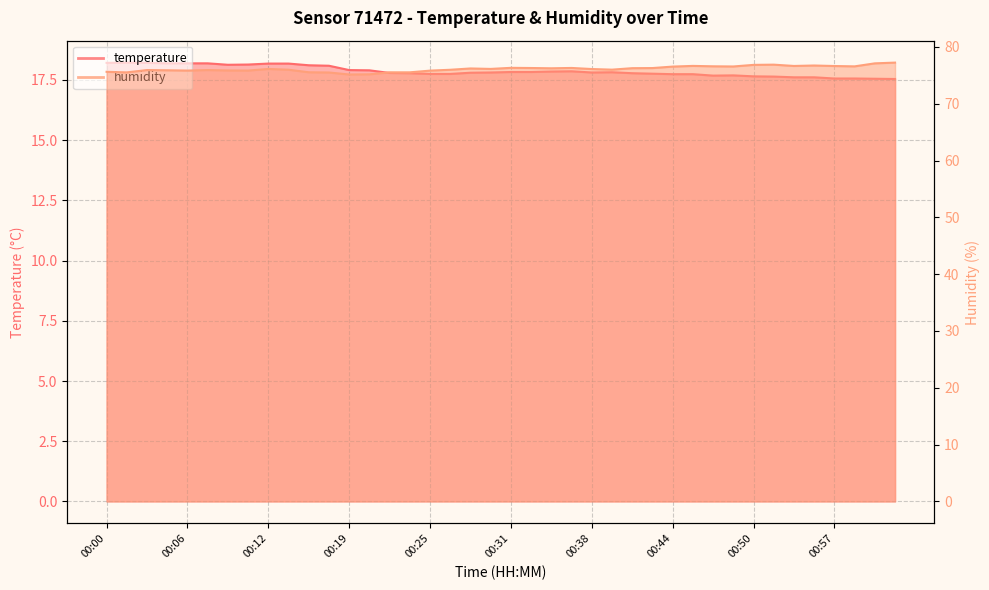

The temperature series shows 18.2 at 00:13. True or false?

True